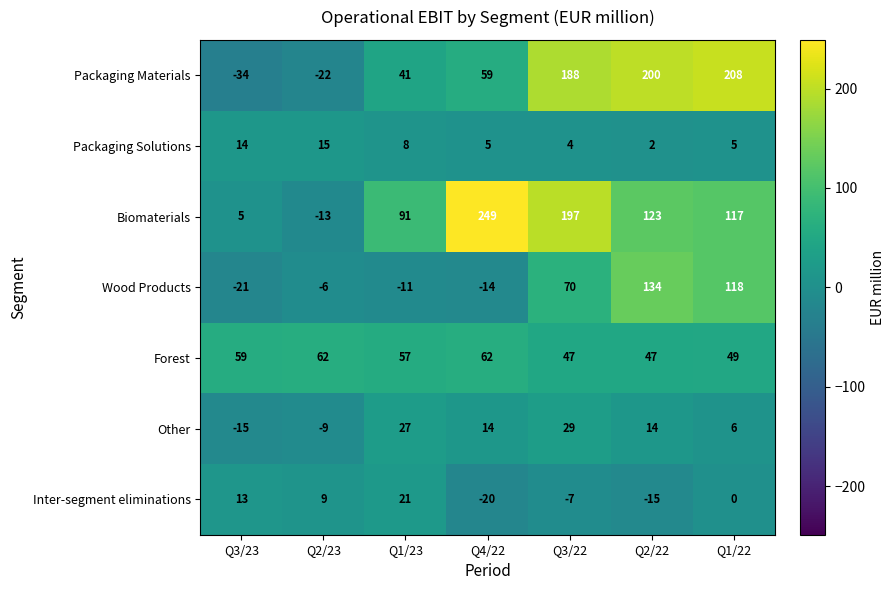

At Q2/22, list the series in order from largest to smallest.

Packaging Materials, Wood Products, Biomaterials, Forest, Other, Packaging Solutions, Inter-segment eliminations